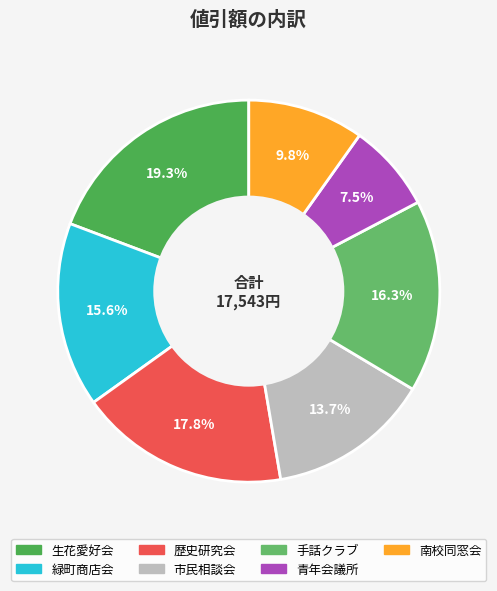

Is there any slice that represents more than half of the pie?

No